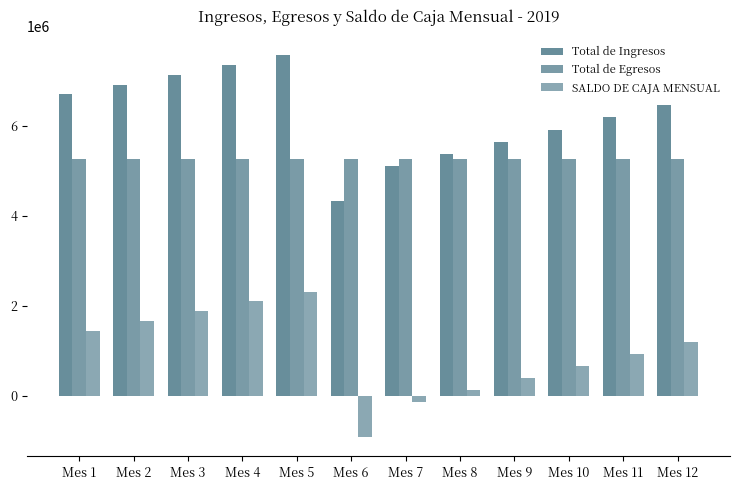

True or false: Total de Ingresos has a value of 5370400 at Mes 8.

True